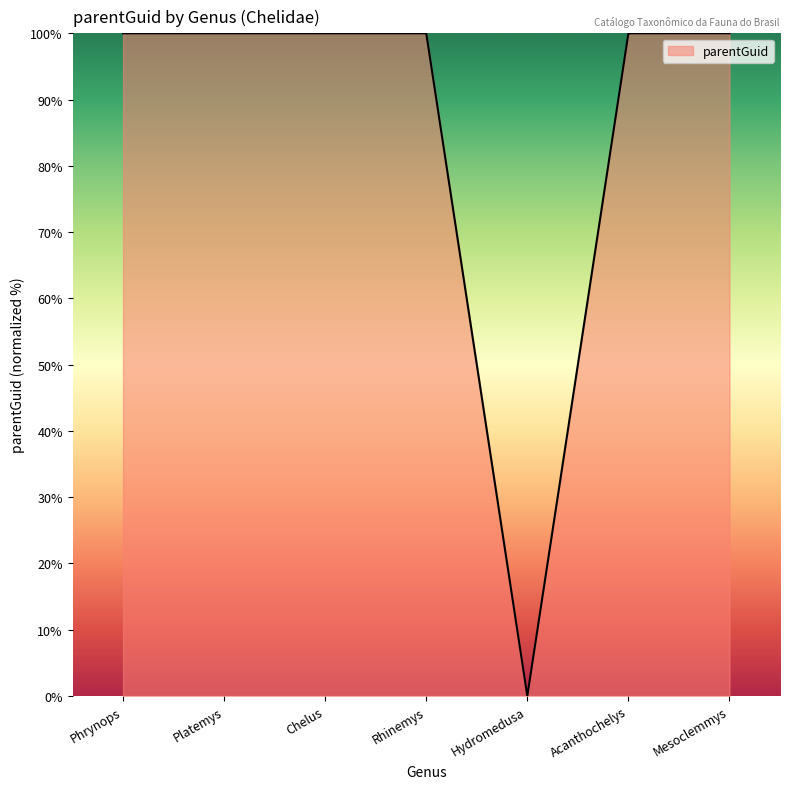

What position from the right is Platemys?

6